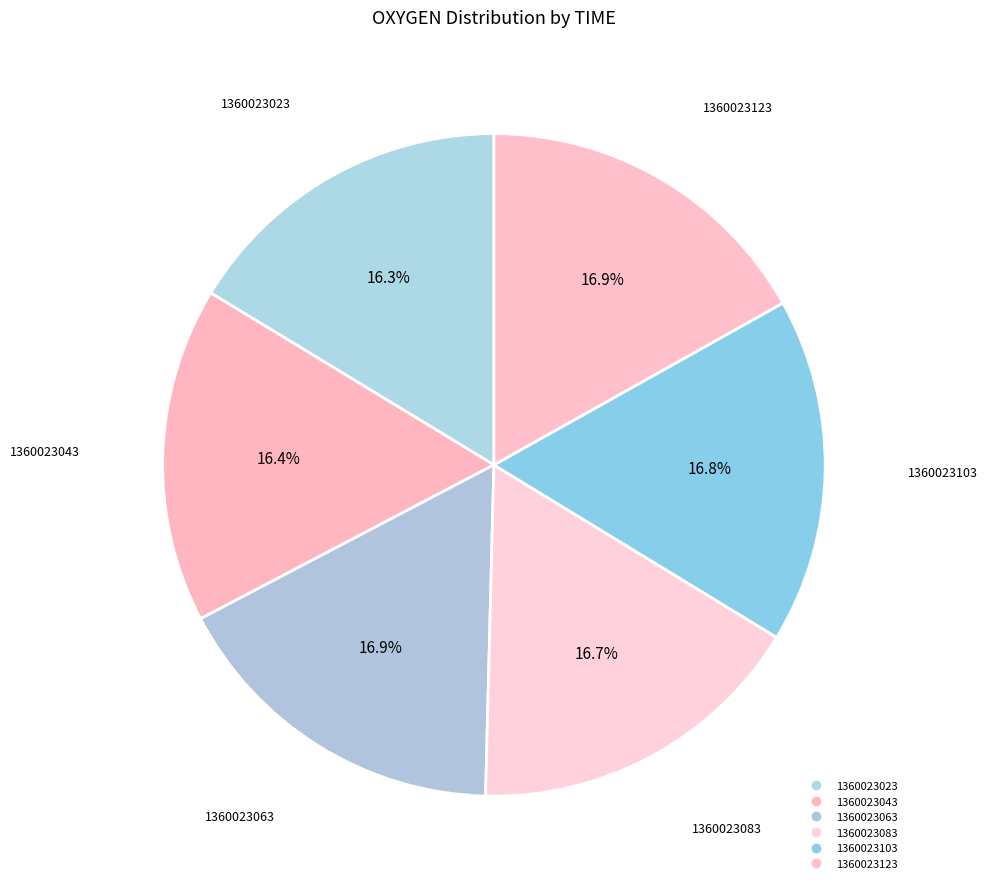

True or false: 1360023103 accounts for 17% of the total.

True